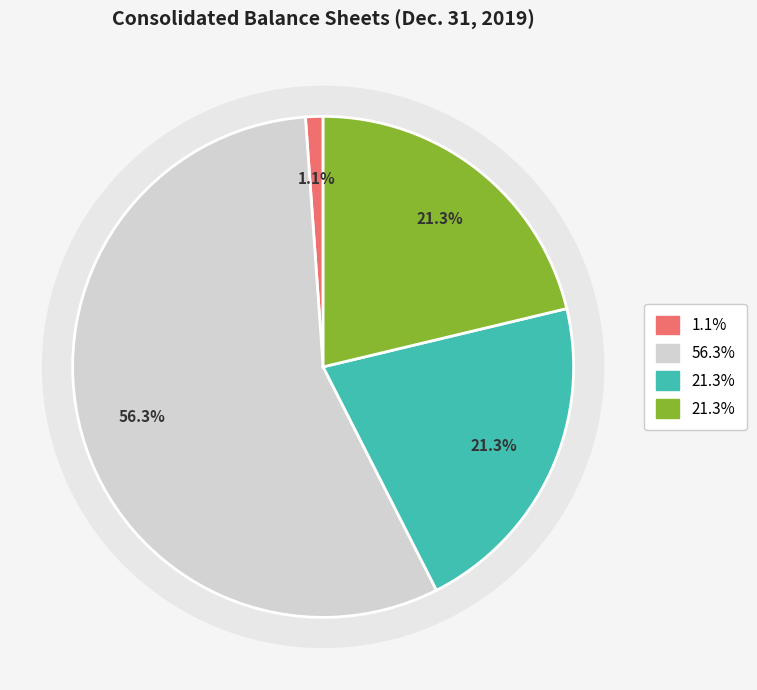

What portion of the pie excludes Preferred stock, shares authorized?

98.9%